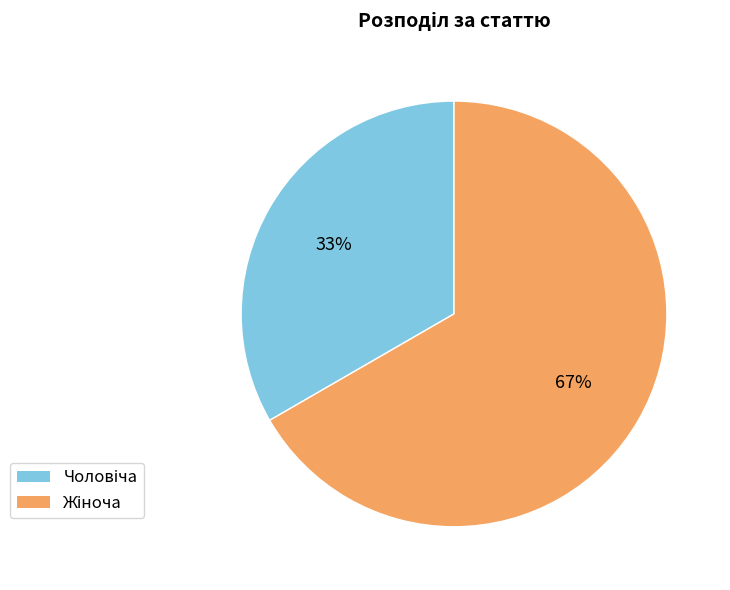

Does any single category account for the majority?

Yes